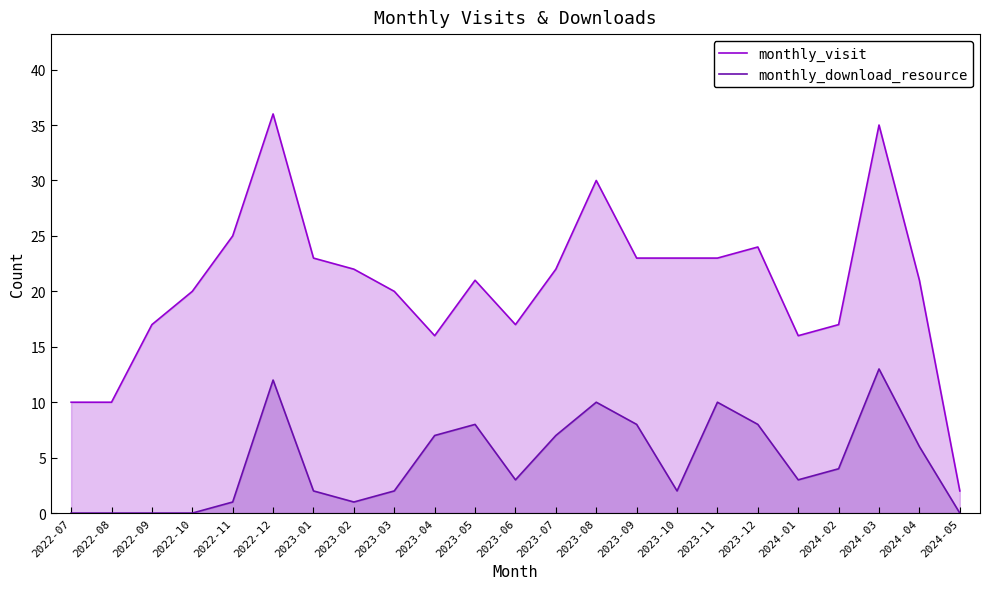

List the series in order of their overall mean, lowest first.

monthly_download_resource, monthly_visit